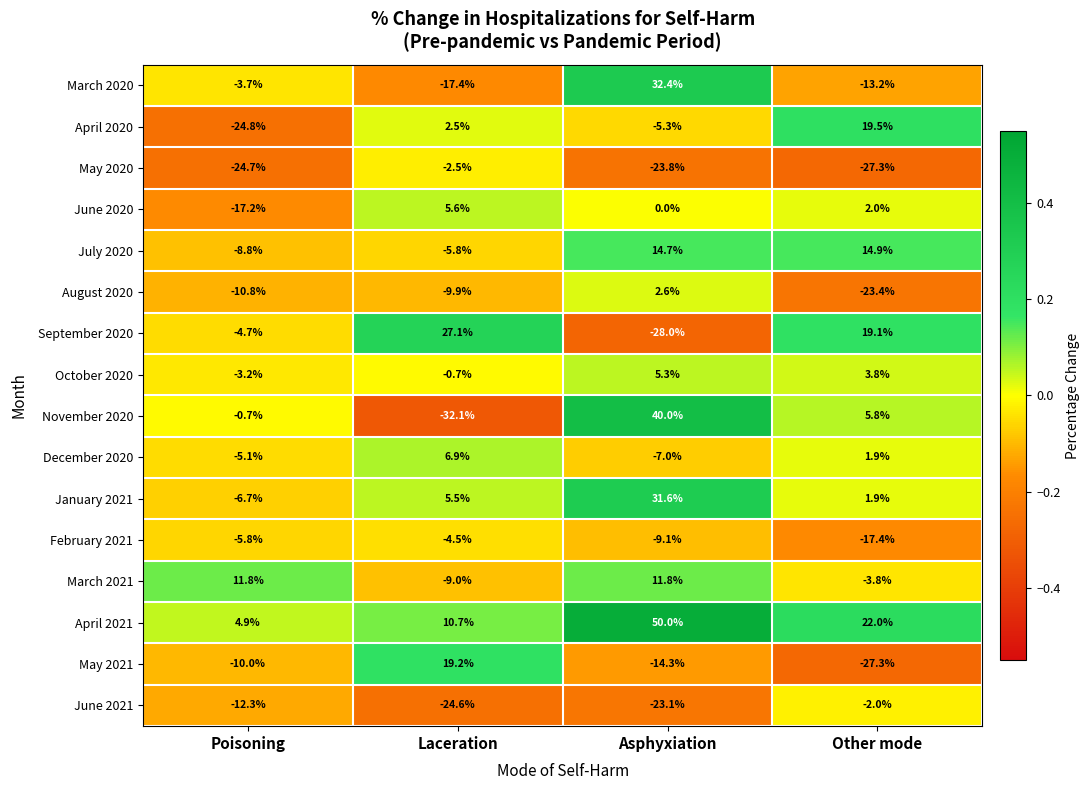

What is the total value across all series at Asphyxiation?

77.8